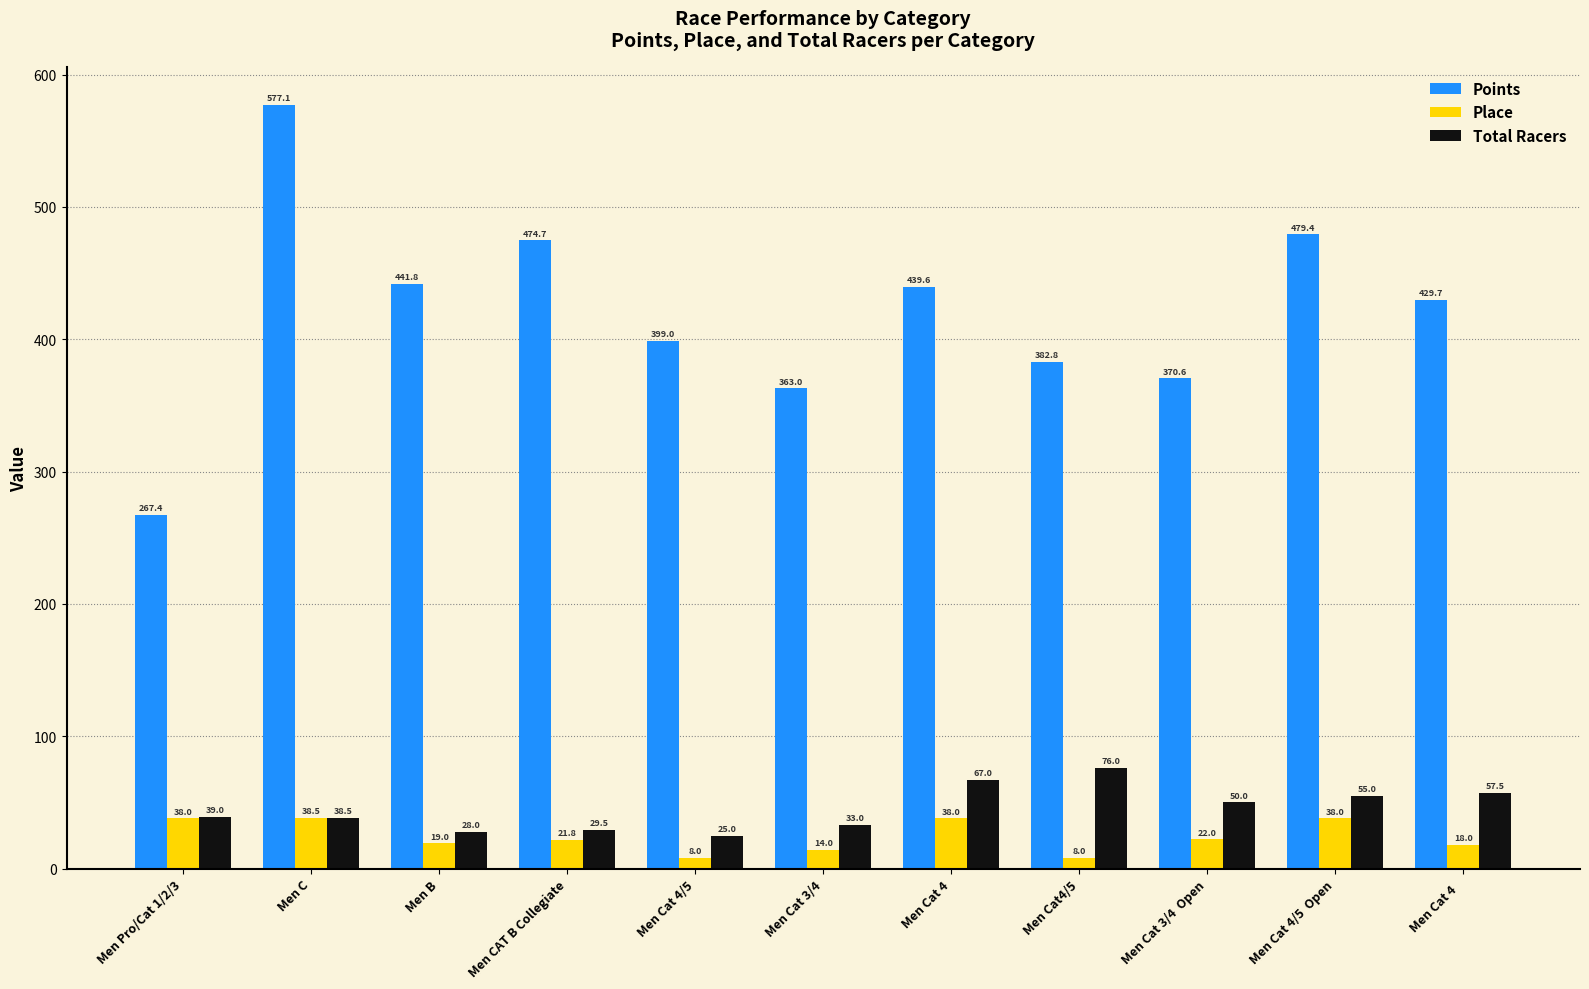

At how many categories does at least one series exceed 484?

1